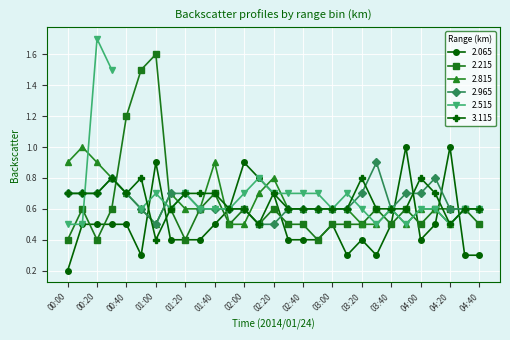

At which label does 2.815 reach its peak?

00:10